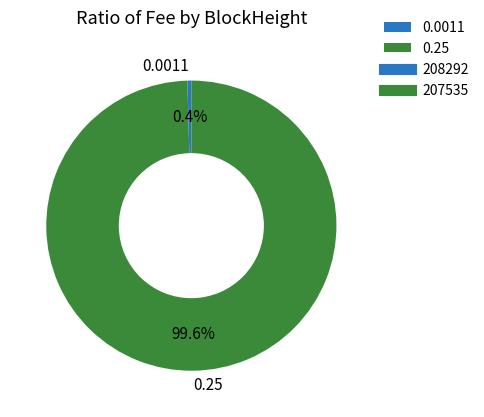

Does any single category account for the majority?

Yes